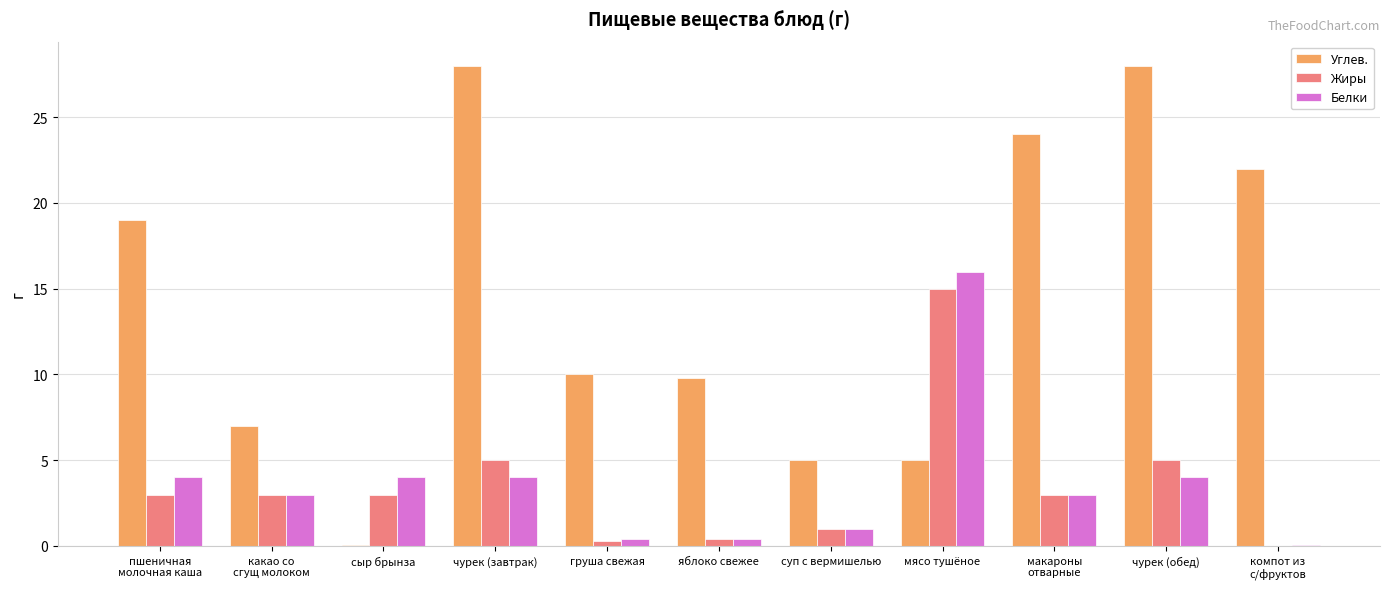

What value does the Белки series have at чурек (завтрак)?

4.0